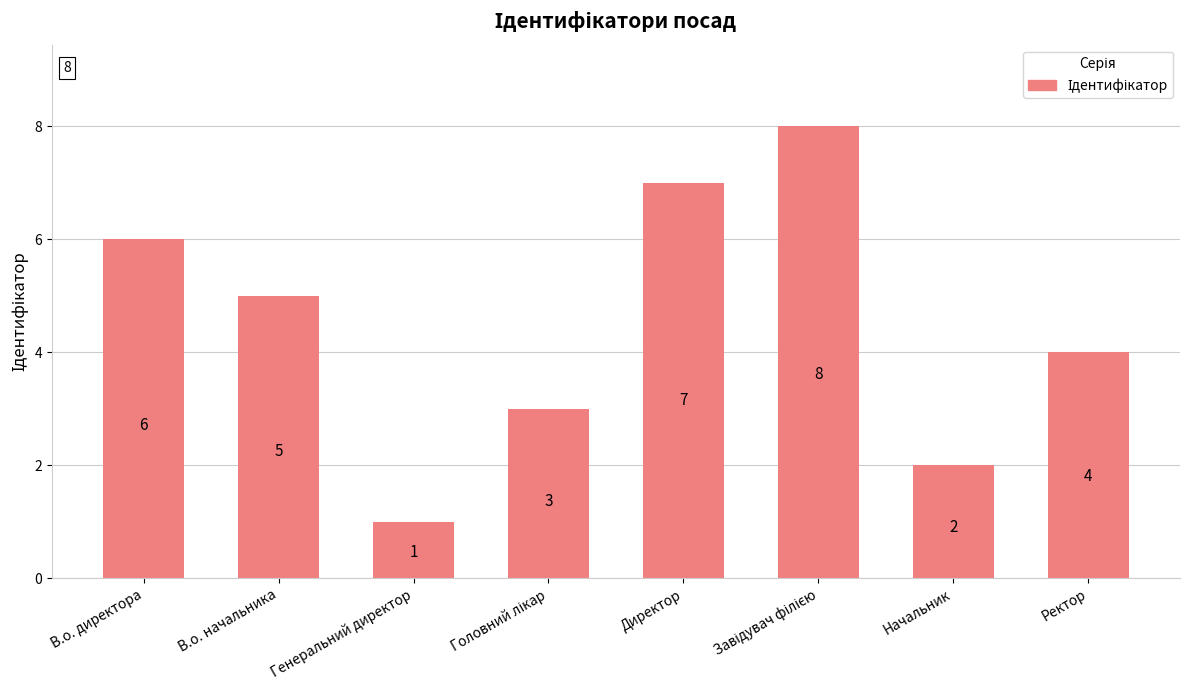

What is the sum of all values?

36